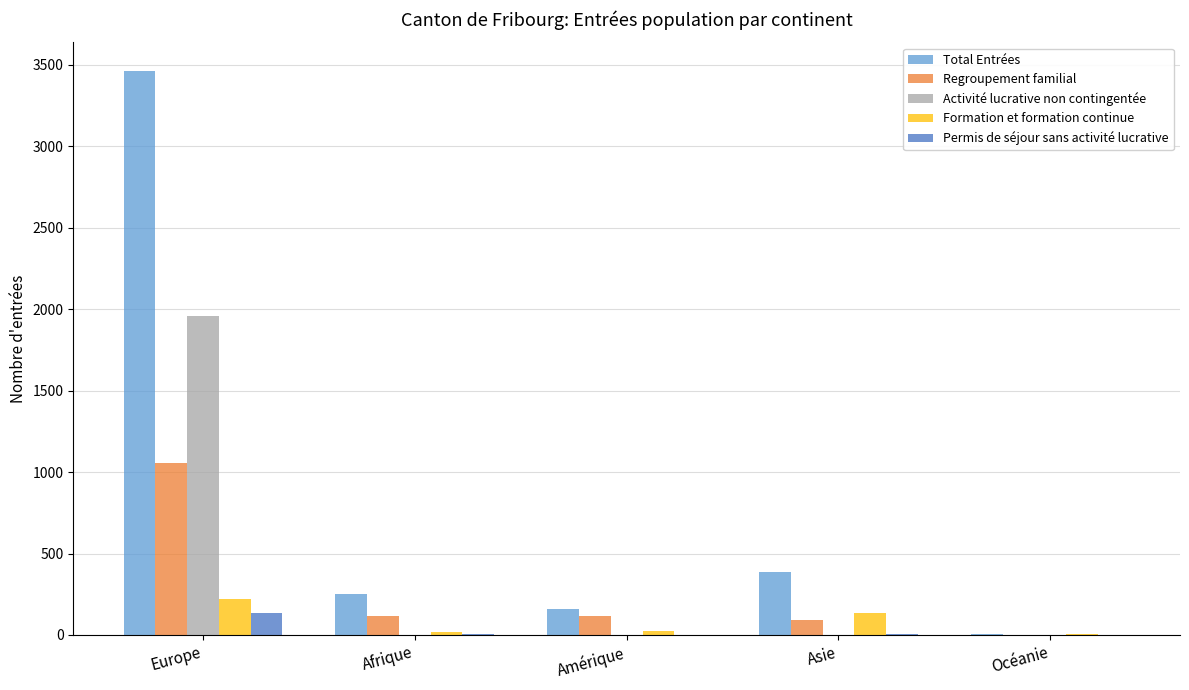

The Total Entrées series shows 249 at Afrique. True or false?

True